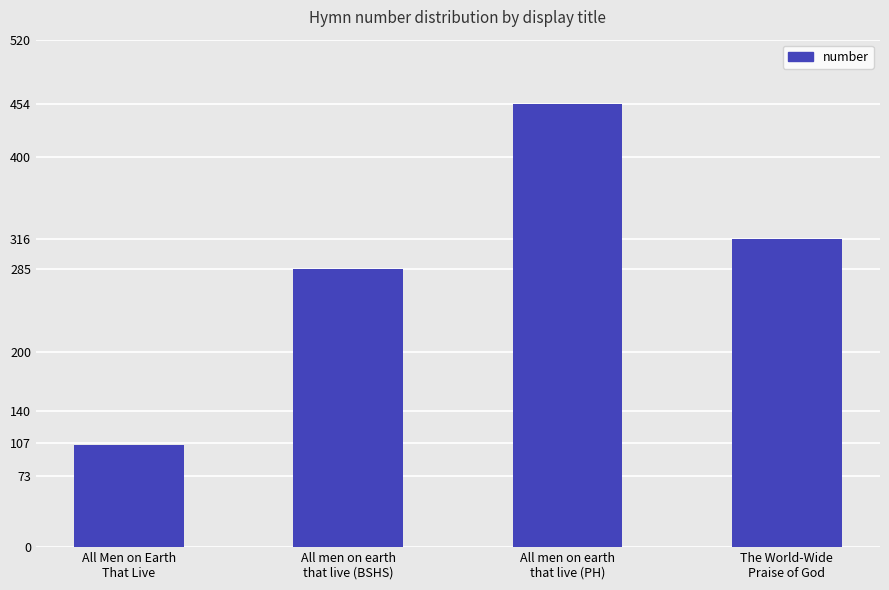

Reading left to right, what are all the values shown in this chart?

105	285	454	316